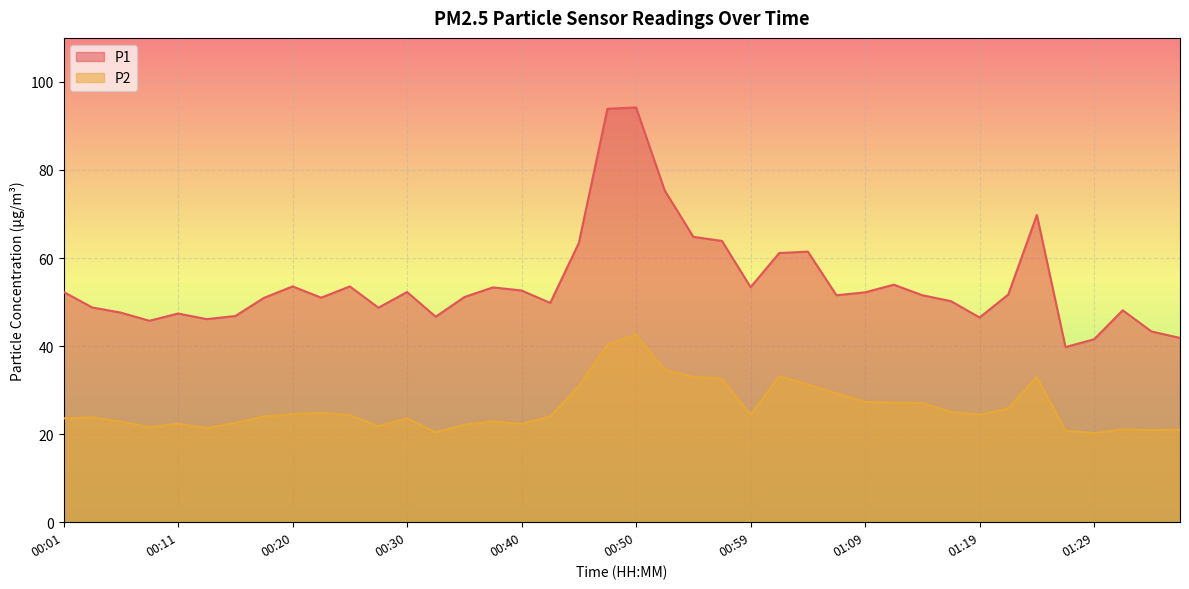

How many data points in P2 are less than 24?

18